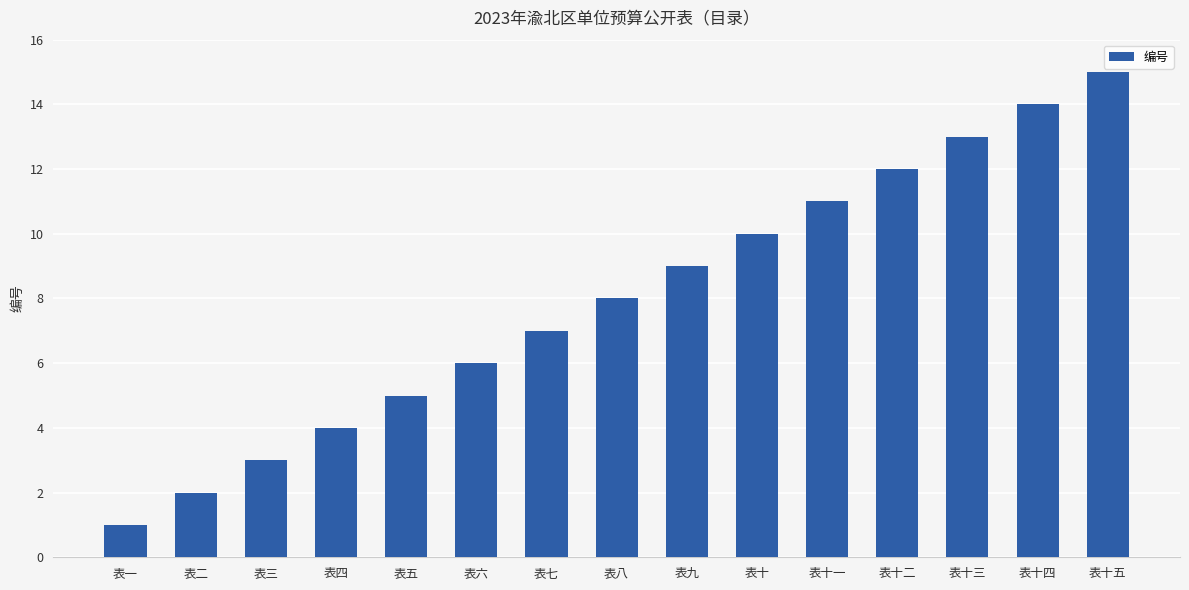

Is it true that the value at 表十二 is 12?

True